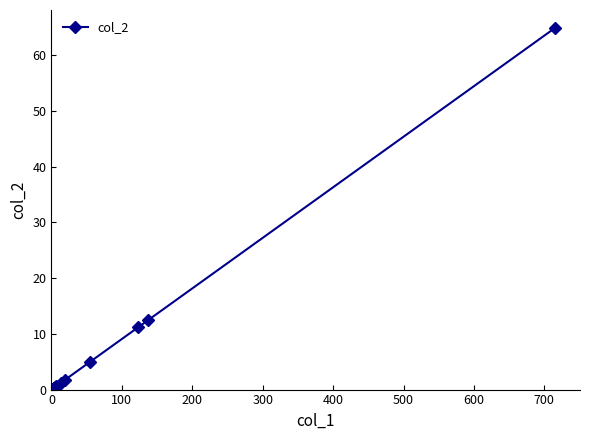

What is the difference between the maximum and minimum values?

64.7